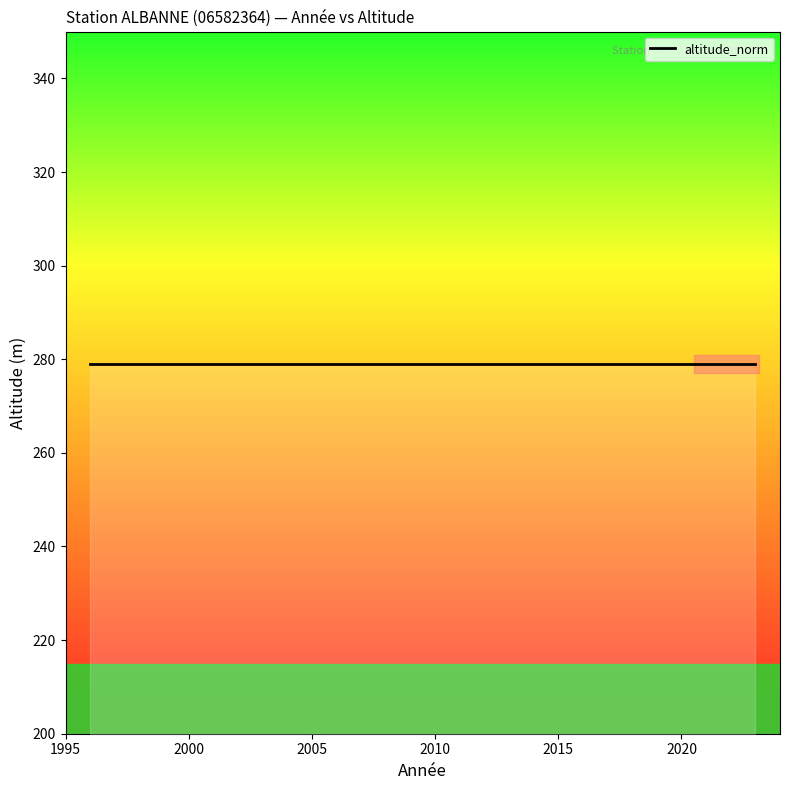

Rank the categories by annee value from lowest to highest.

1996, 1997, 1998, 2003, 2004, 2005, 2006, 2009, 2010, 2011, 2012, 2013, 2014, 2015, 2016, 2017, 2018, 2019, 2020, 2021, 2022, 2023